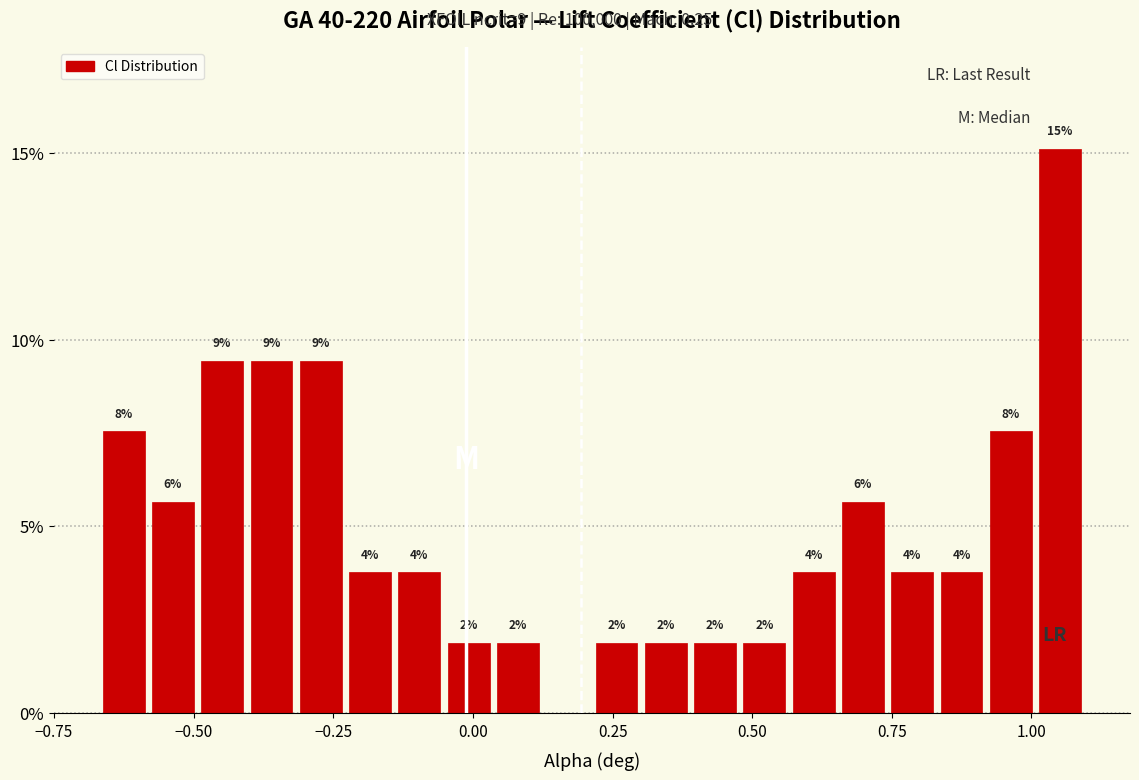

Read against the x-axis, roughly where is the centre of the tallest bar?

1.05